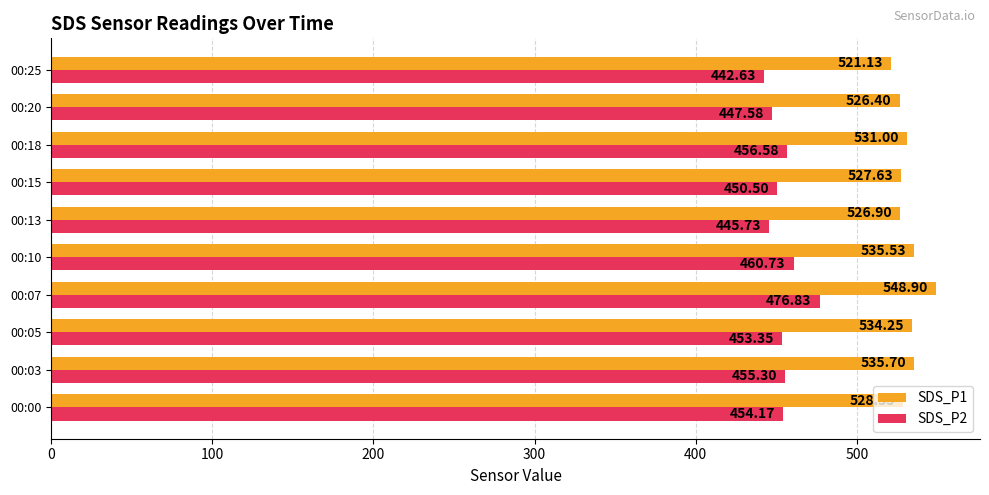

What is the difference between the second highest and minimum values in the SDS_P1 series?

14.6